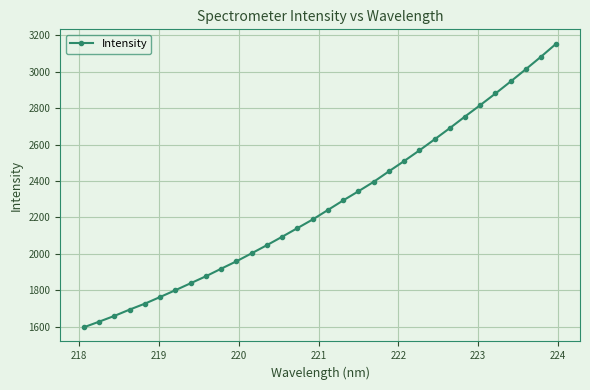

How many data points are above 2240?

16